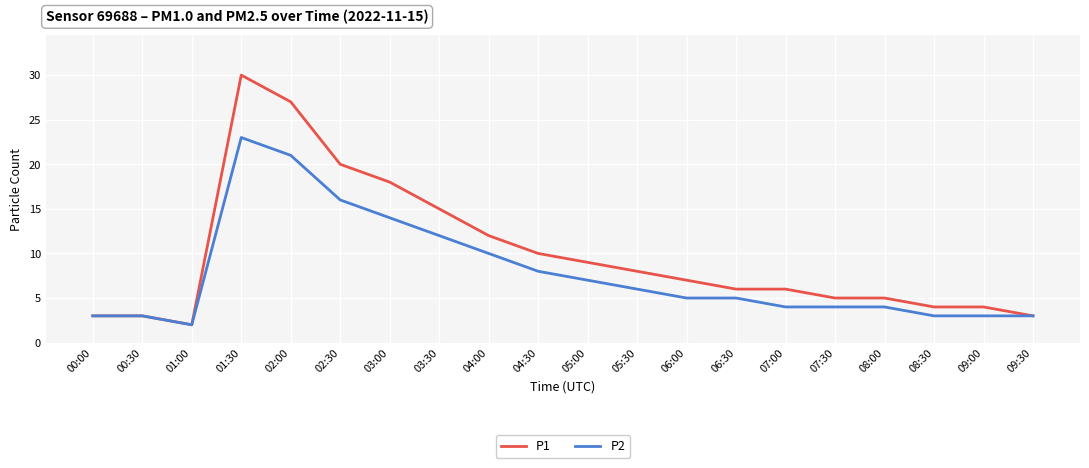

What position from the right is 05:00?

10